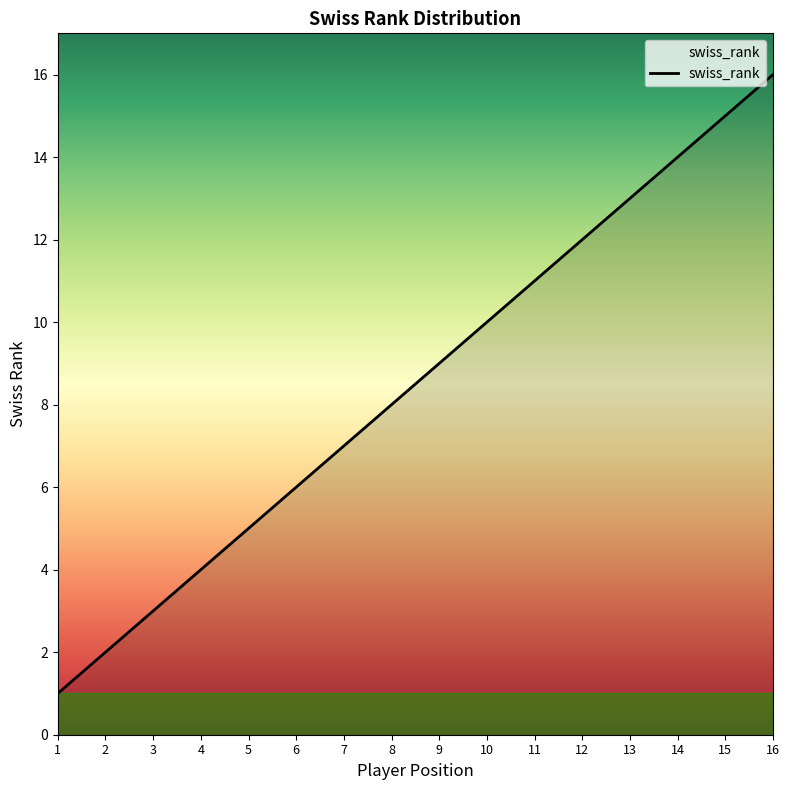

Between 1 and 9, which is larger?

9